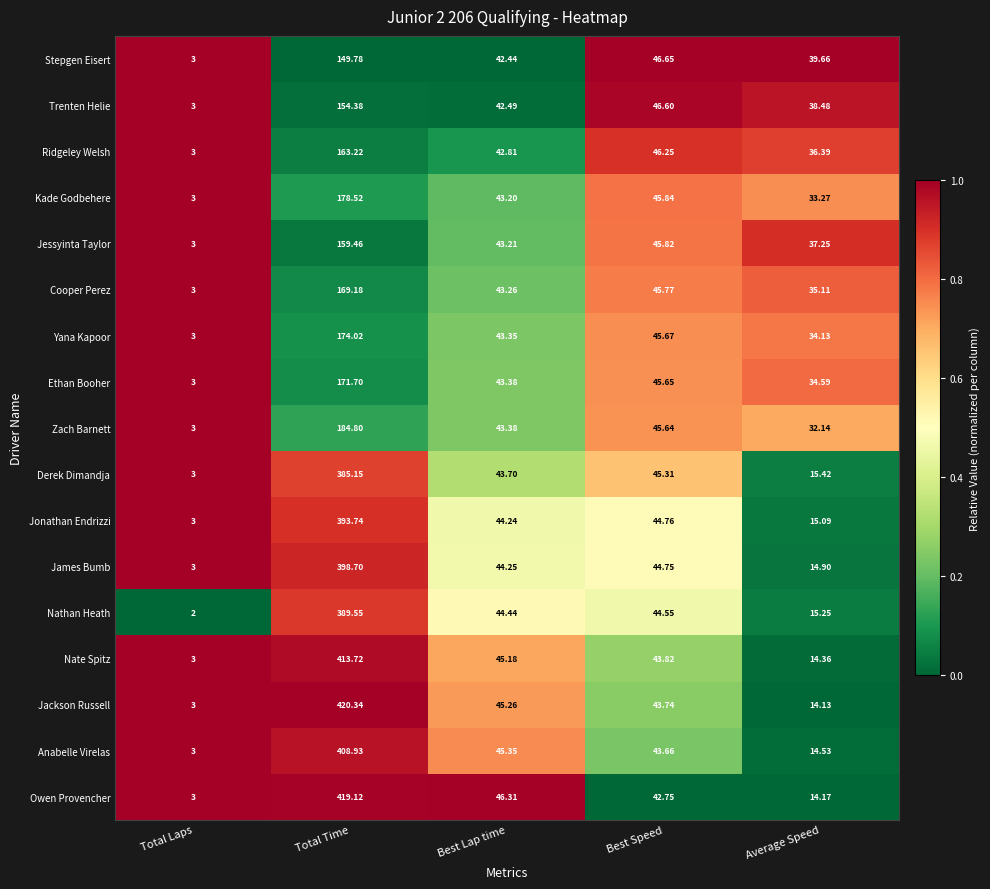

List the series in order of their peak value, highest first.

Jackson Russell, Owen Provencher, Nate Spitz, Anabelle Virelas, James Bumb, Jonathan Endrizzi, Nathan Heath, Derek Dimandja, Zach Barnett, Kade Godbehere, Yana Kapoor, Ethan Booher, Cooper Perez, Ridgeley Welsh, Jessyinta Taylor, Trenten Helie, Stepgen Eisert